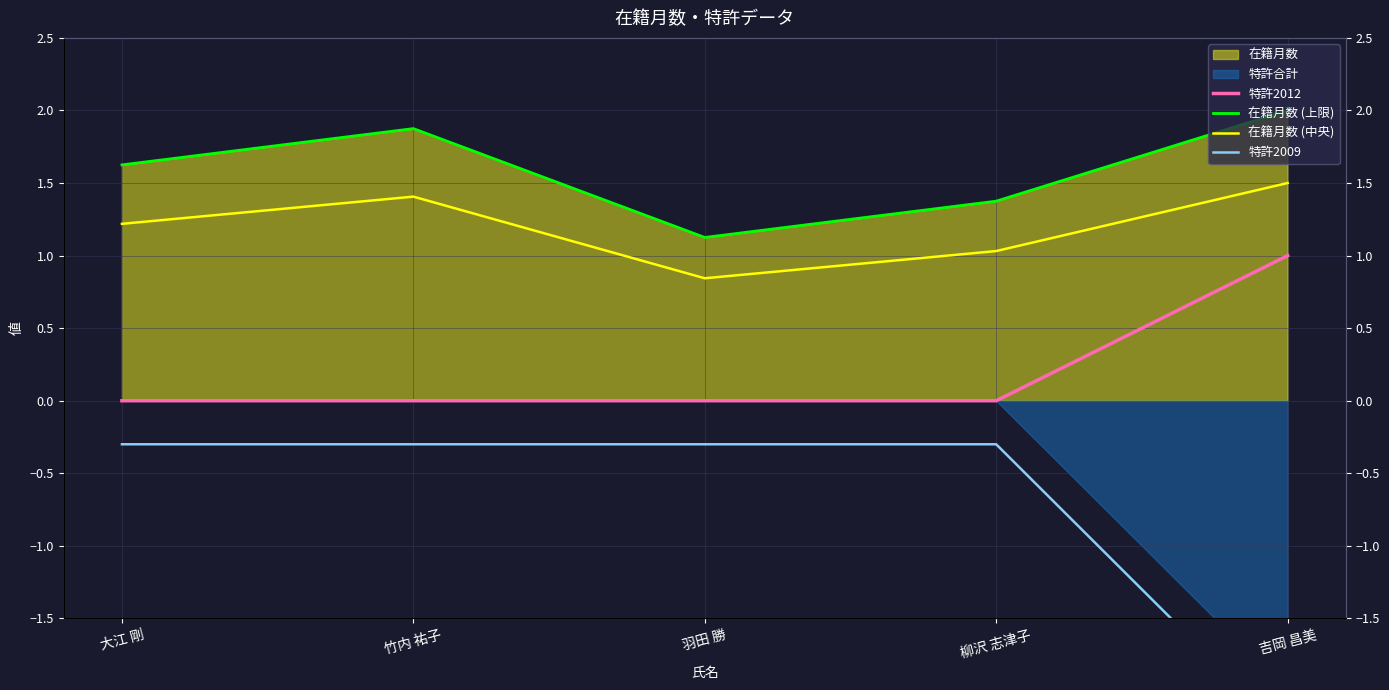

Which has a higher value, 吉岡 昌美 or 大江 剛?

吉岡 昌美